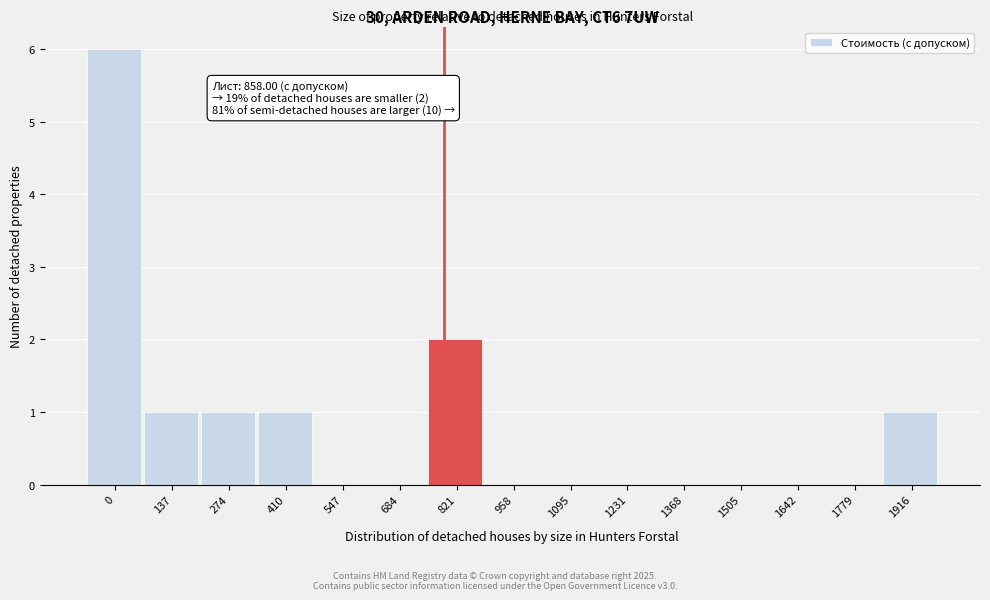

Reading left to right, extract all data points from this chart.

0=6	137=1	274=1	410=1	547=0	684=0	821=2	958=0	1095=0	1231=0	1368=0	1505=0	1642=0	1779=0	1916=1